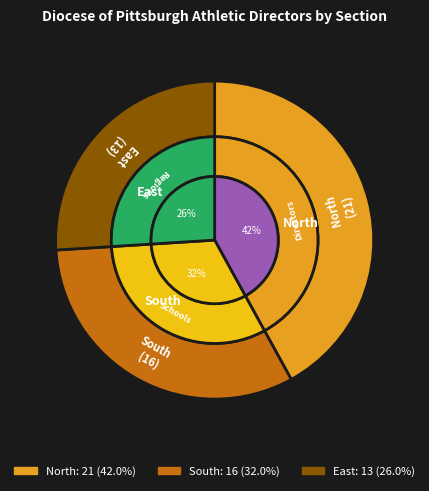

Combined, what portion of the pie is South and East?

58.0%